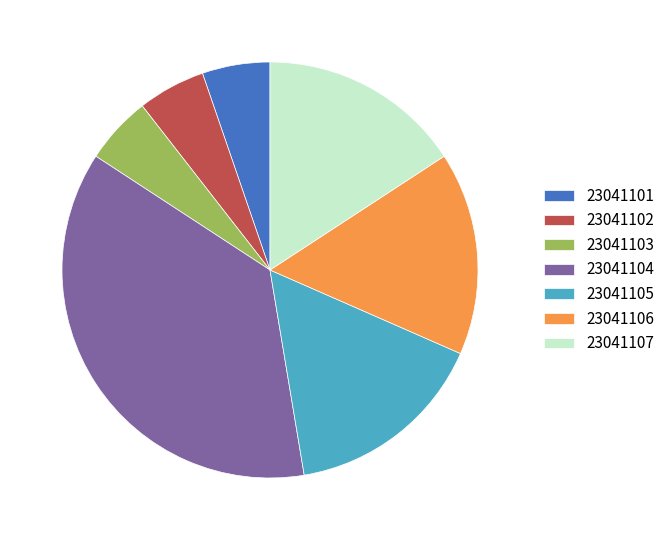

Is it true that 23041102 is 1% of the pie?

False